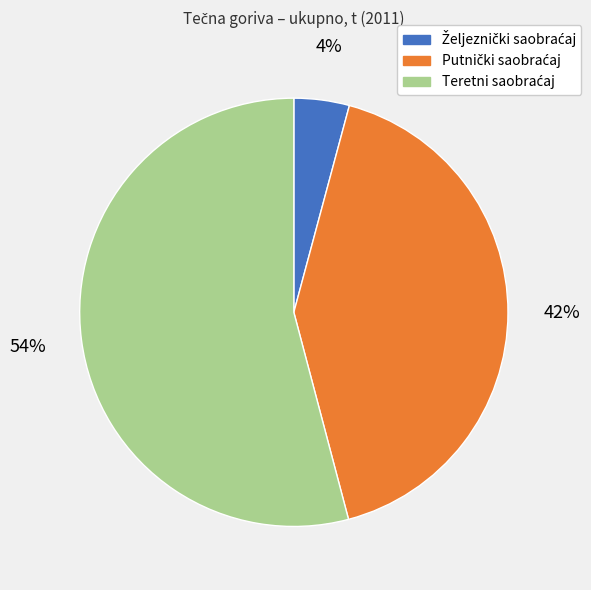

To the nearest percent, what is the average slice percentage?

33%